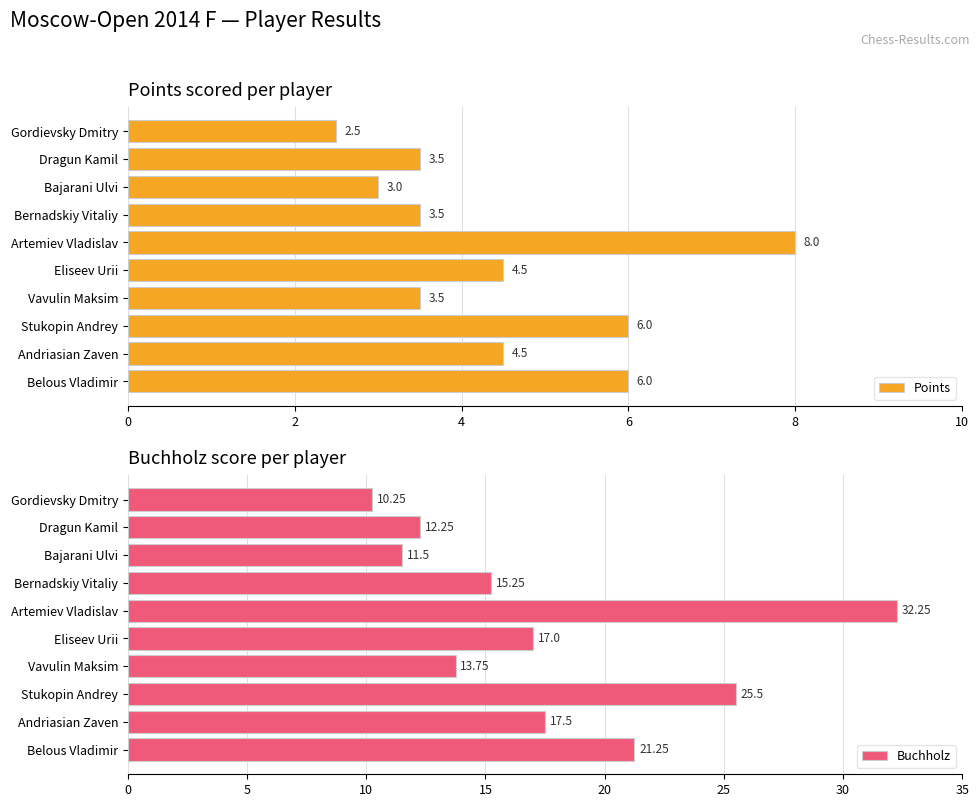

Which category has the highest value in the Buchholz series?

Artemiev Vladislav